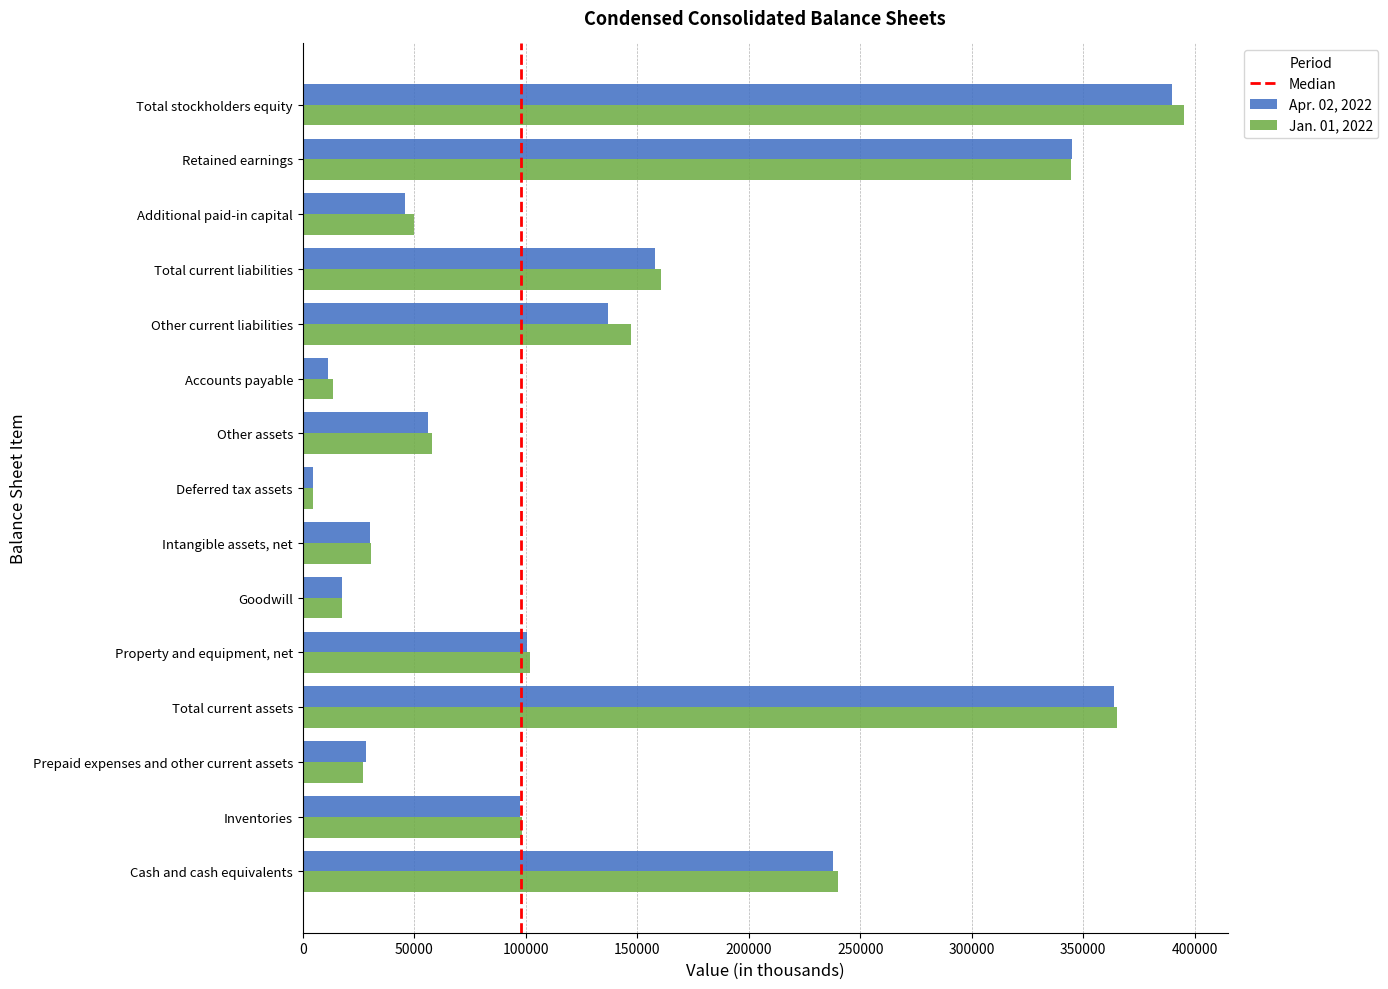

List the series in order of their overall mean, highest first.

Jan. 01, 2022, Apr. 02, 2022